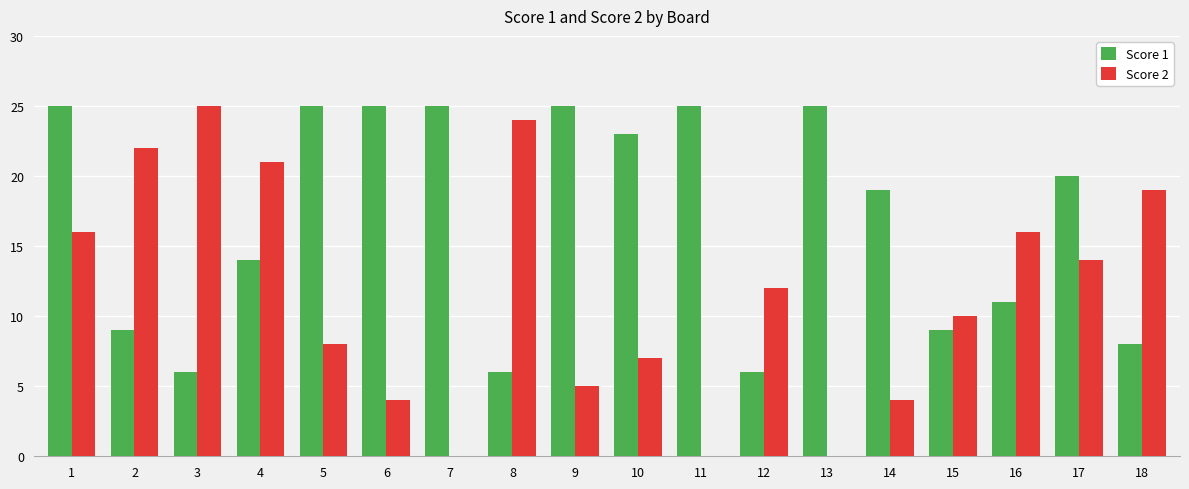

The Score 2 series shows -11 at 11. True or false?

False